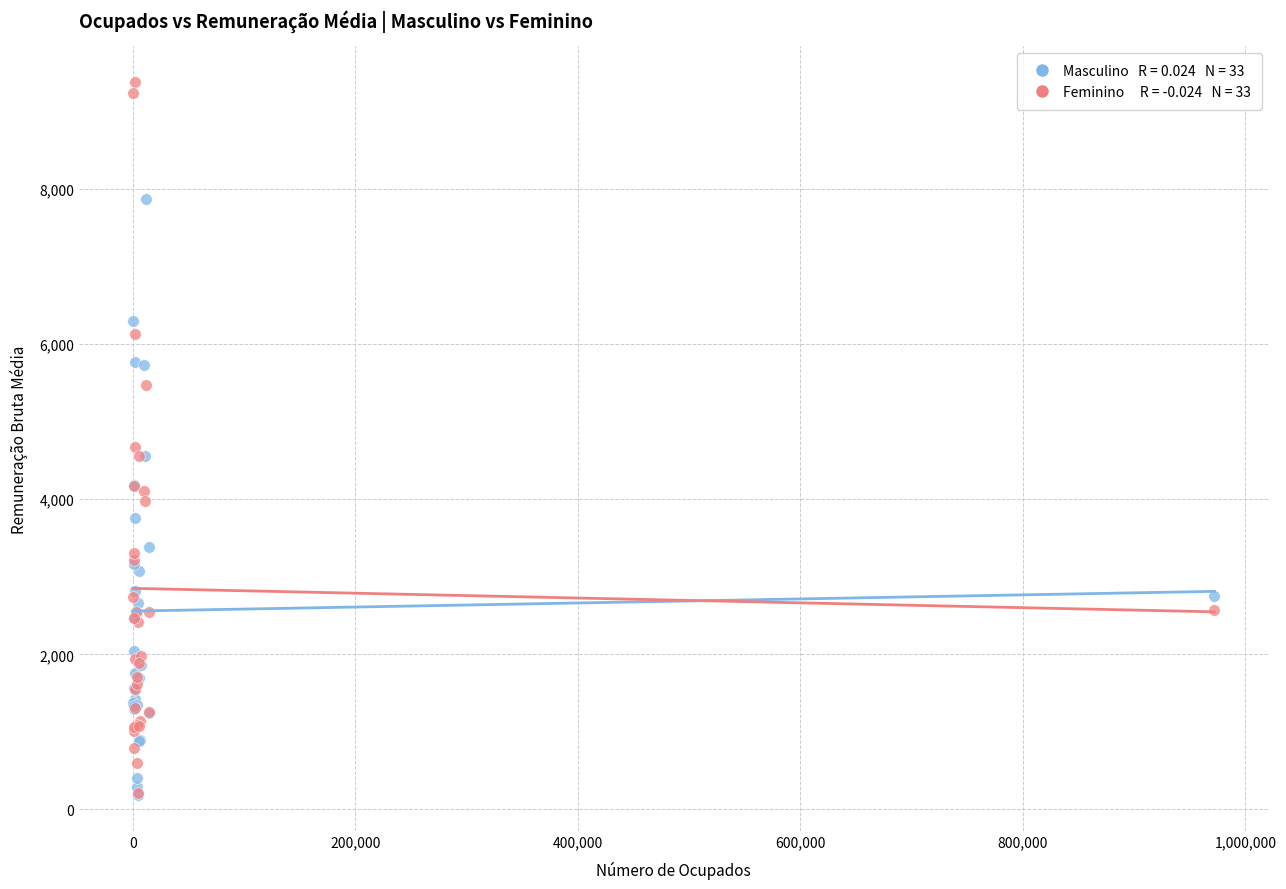

Across all series, what Y value is closest to 4784?

4670.0